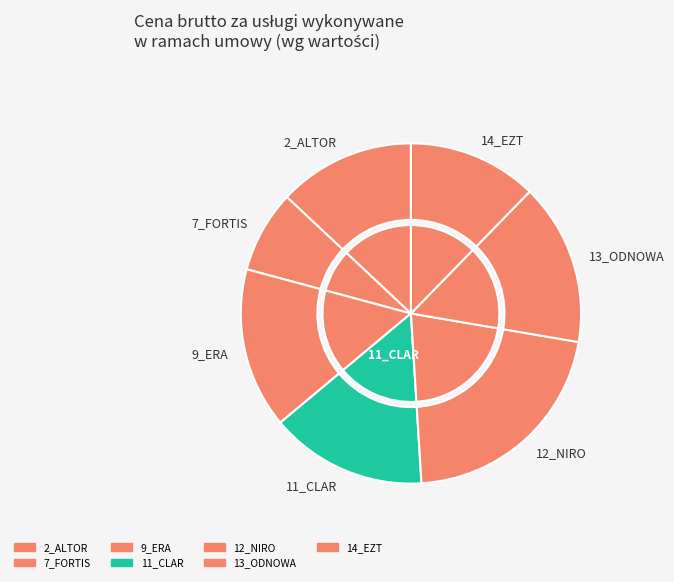

Which category has the smallest portion of the pie?

7_FORTIS